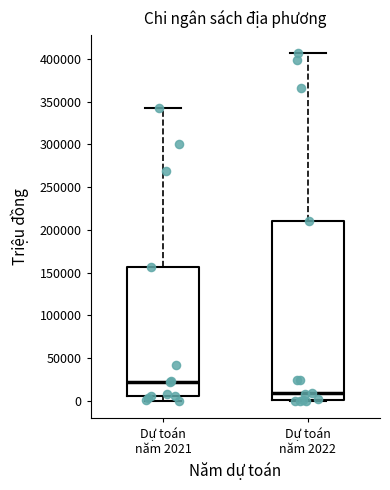

Which box's median line is the lowest?

Dự toán năm 2022